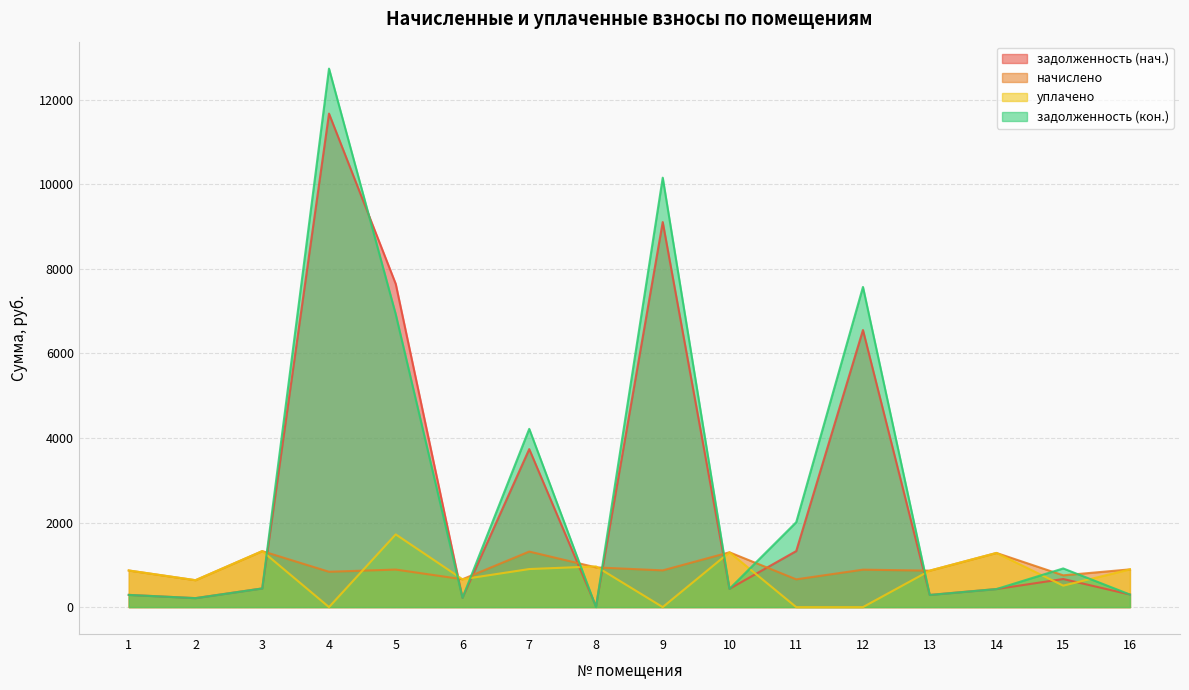

What is the average value of the задолженность (нач.) series?

2707.9